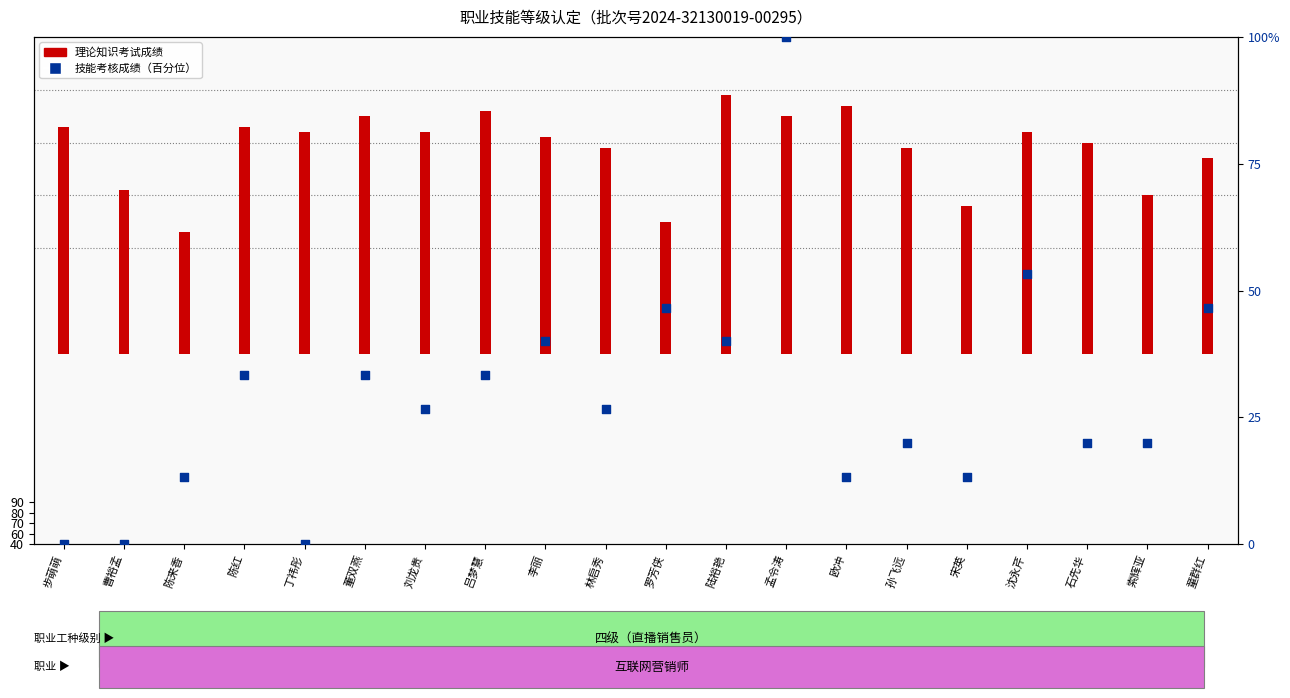

Between 吕梦慧 and 石先华, which is larger?

吕梦慧